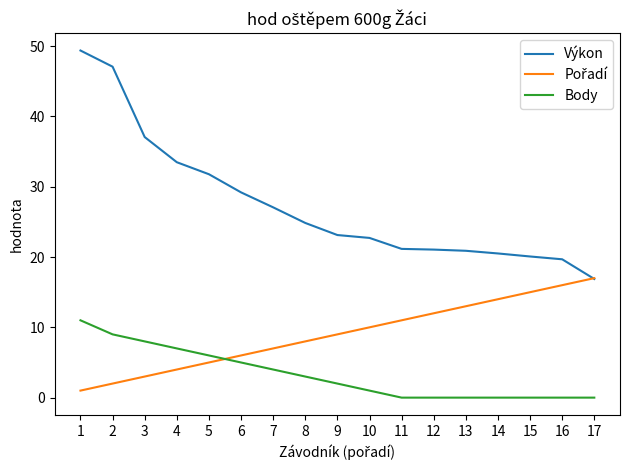

What is the total value across all series at 9?

34.1